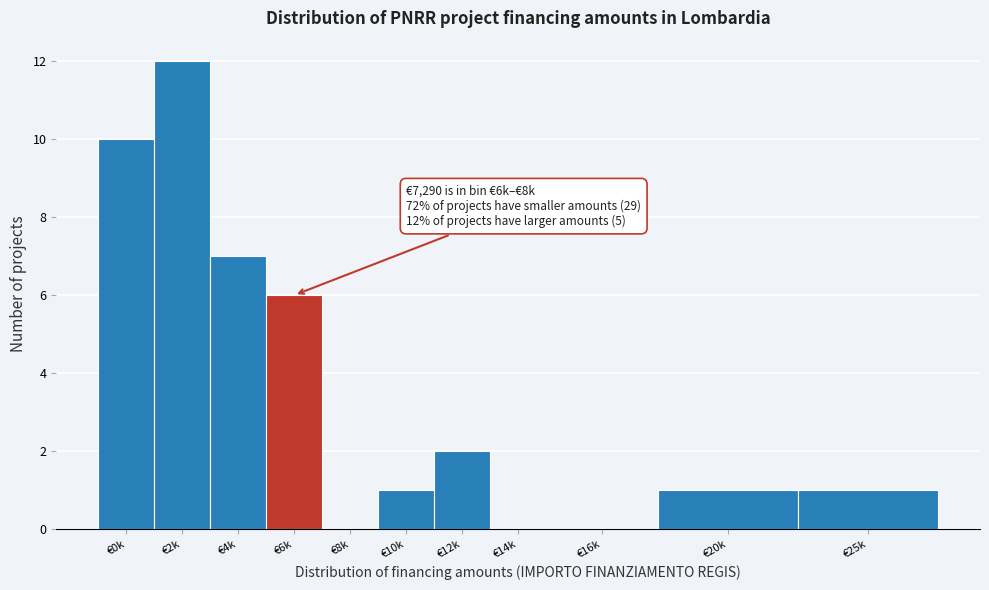

Reading left to right, list all the values displayed in this chart.

€0k=10	€2k=12	€4k=7	€6k=6	€8k=0	€10k=1	€12k=2	€14k=0	€16k=0	€20k=1	€25k=1